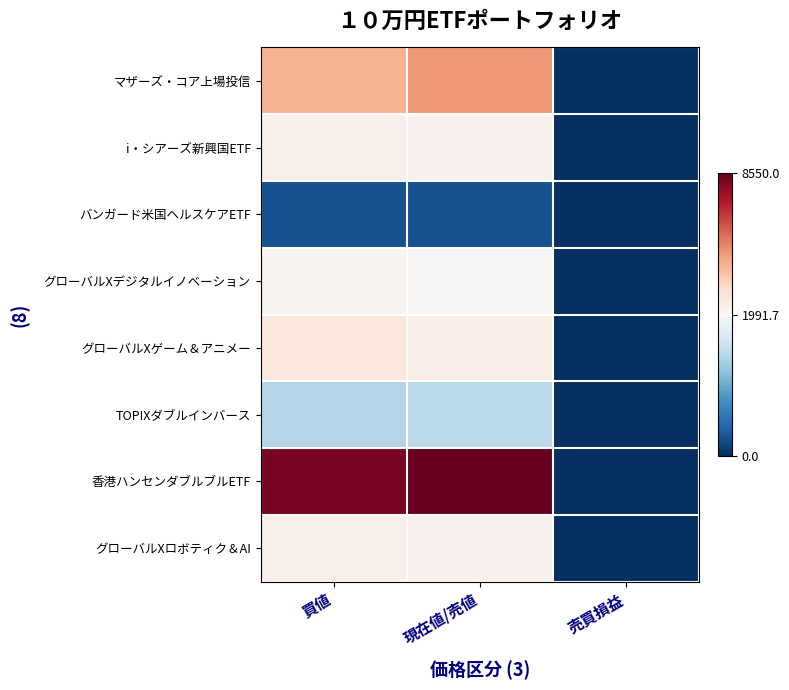

Which series has the widest spread of values?

香港ハンセンダブルブルETF